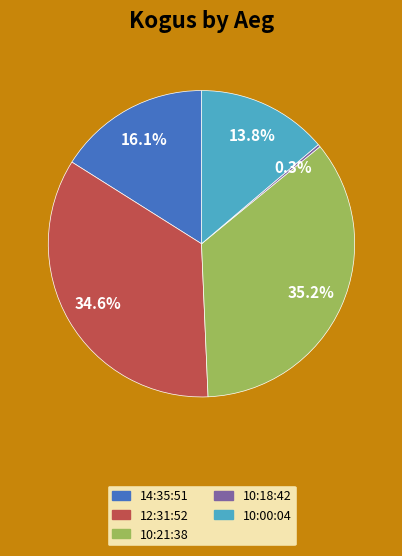

What is the largest slice in the pie chart?

10:21:38